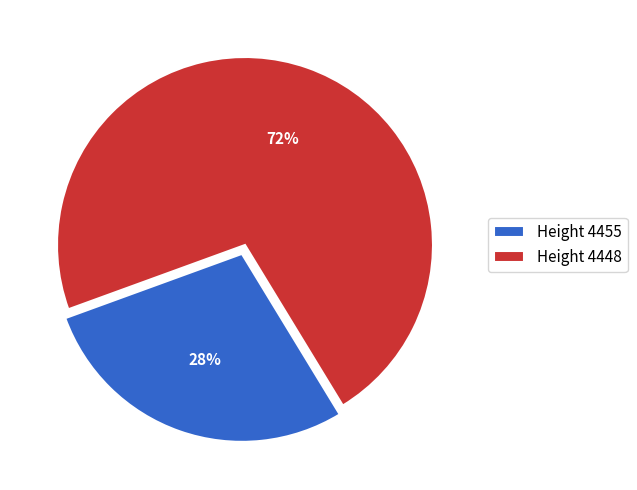

To the nearest percent, what is the average slice percentage?

50%